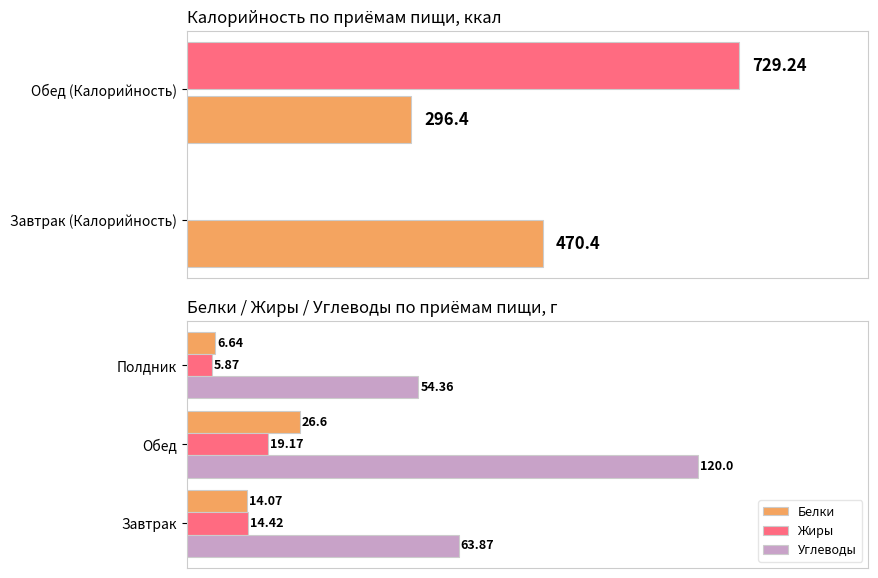

Reading left to right, transcribe all the data shown in this chart.

Белки: 14.1	26.6	6.6
Жиры: 14.4	19.2	5.9
Углеводы: 63.9	120.0	54.4